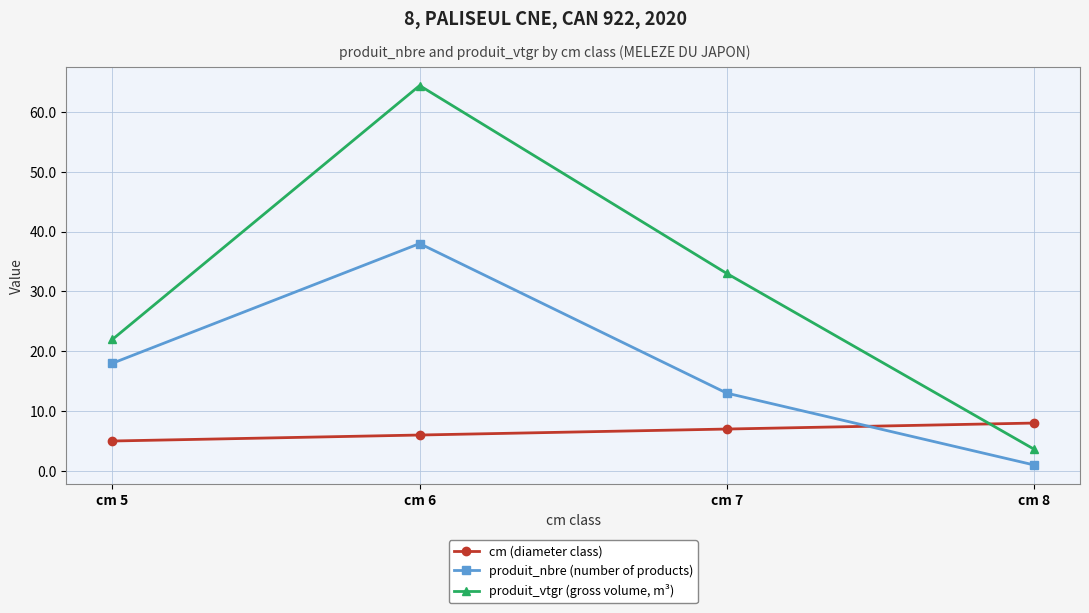

What is the total value across all series at cm 5?

45.0